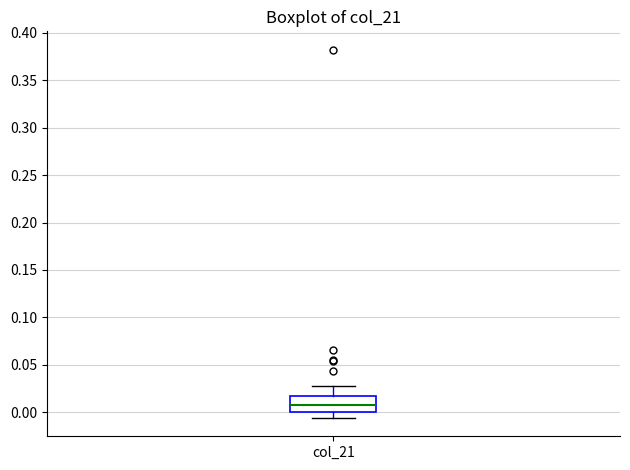

Transcribe this box plot: give where the median line is, the range the box spans, and where the two whiskers end, as read against the y-axis. The values are not printed on the chart, so give them approximately, as read against the axis.

median 0.010, box 0.000 to 0.015, whiskers -0.005 to 0.030